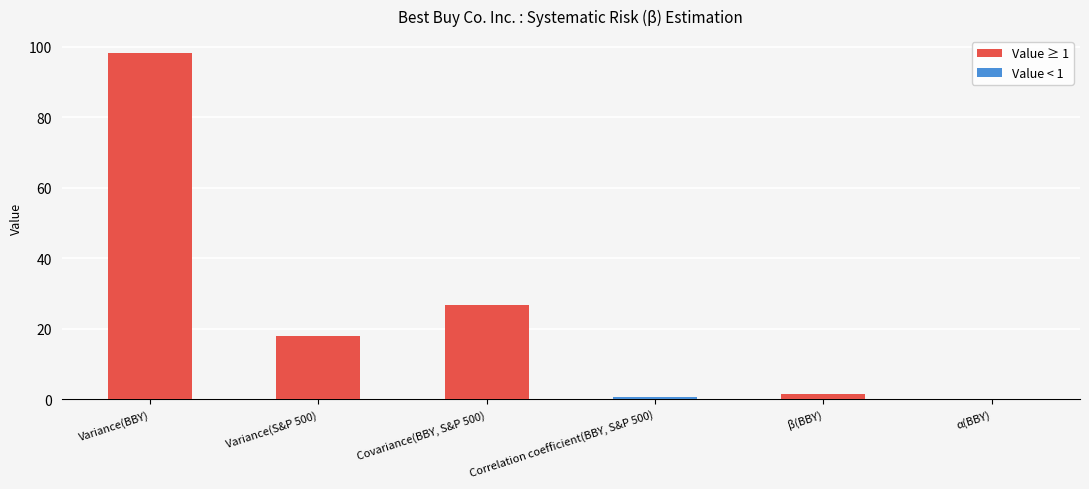

Are the bars horizontal?

No